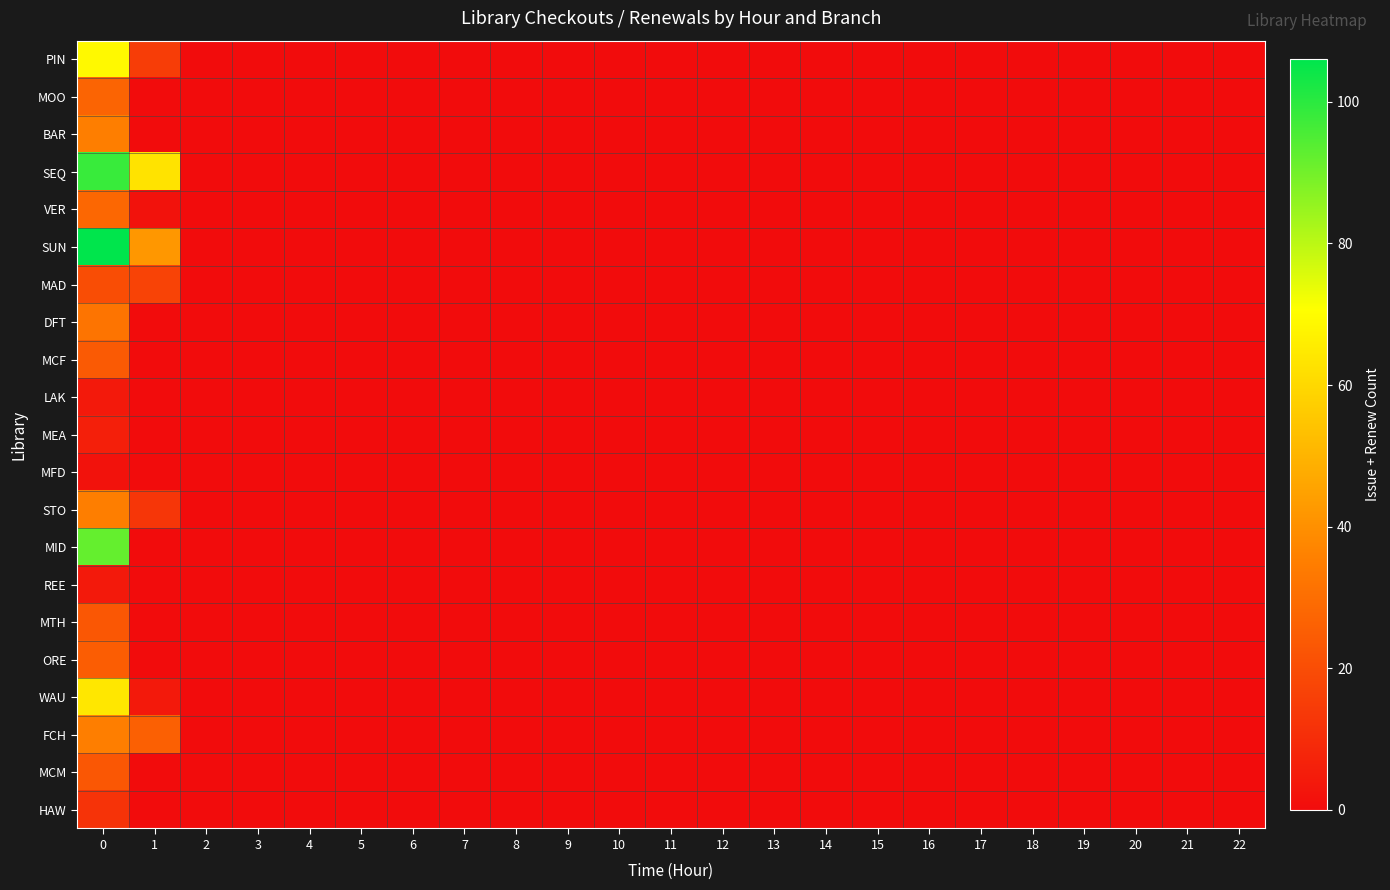

Which series has the largest range (max minus min)?

SUN